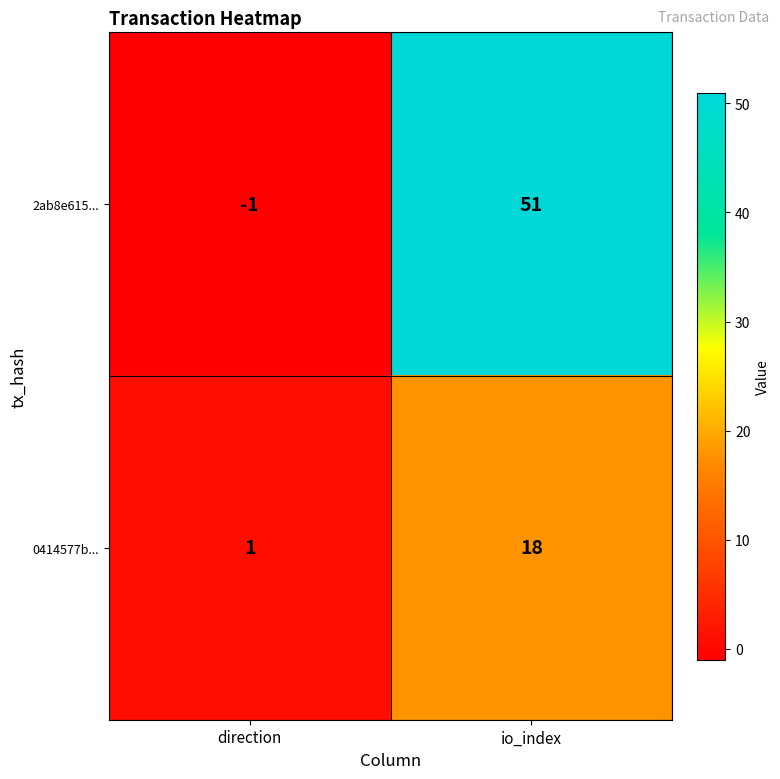

The value of 0414577b... at io_index is 18. True or false?

True